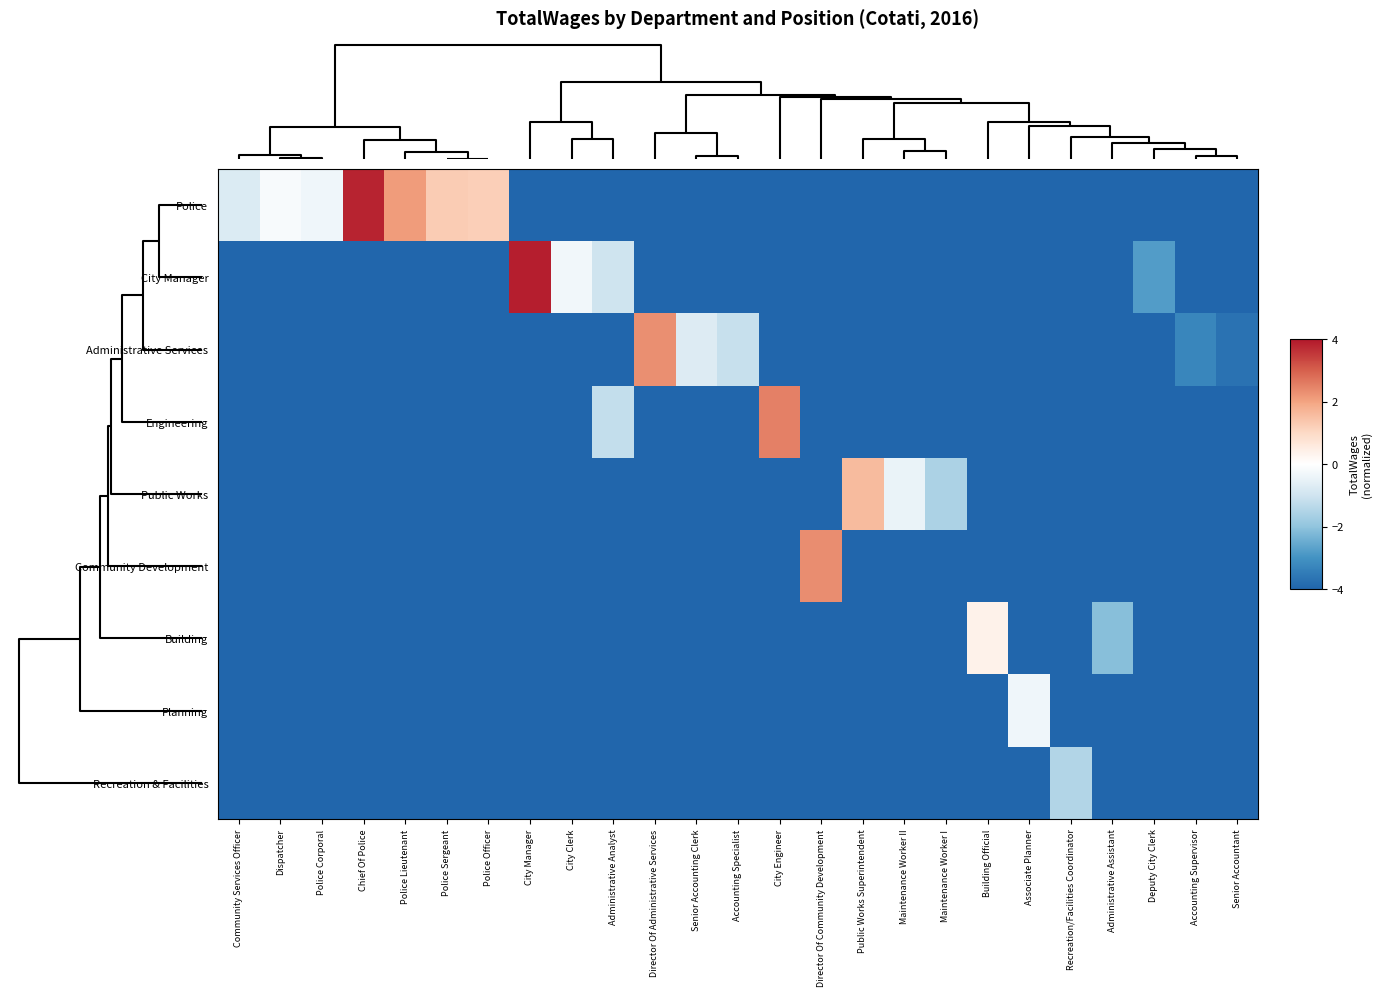

Reading right to left, extract all data points from this chart.

Police: Senior Accountant=-4.0	Accounting Supervisor=-4.0	Deputy City Clerk=-4.0	Administrative Assistant=-4.0	Recreation/Facilities Coordinator=-4.0	Associate Planner=-4.0	Building Official=-4.0	Maintenance Worker I=-4.0	Maintenance Worker II=-4.0	Public Works Superintendent=-4.0	Director Of Community Development=-4.0	City Engineer=-4.0	Accounting Specialist=-4.0	Senior Accounting Clerk=-4.0	Director Of Administrative Services=-4.0	Administrative Analyst=-4.0	City Clerk=-4.0	City Manager=-4.0	Police Officer=1.2	Police Sergeant=1.3	Police Lieutenant=2.1	Chief Of Police=3.8	Police Corporal=-0.3	Dispatcher=-0.2	Community Services Officer=-0.8
City Manager: Senior Accountant=-4.0	Accounting Supervisor=-4.0	Deputy City Clerk=-2.8	Administrative Assistant=-4.0	Recreation/Facilities Coordinator=-4.0	Associate Planner=-4.0	Building Official=-4.0	Maintenance Worker I=-4.0	Maintenance Worker II=-4.0	Public Works Superintendent=-4.0	Director Of Community Development=-4.0	City Engineer=-4.0	Accounting Specialist=-4.0	Senior Accounting Clerk=-4.0	Director Of Administrative Services=-4.0	Administrative Analyst=-1.0	City Clerk=-0.3	City Manager=3.9	Police Officer=-4.0	Police Sergeant=-4.0	Police Lieutenant=-4.0	Chief Of Police=-4.0	Police Corporal=-4.0	Dispatcher=-4.0	Community Services Officer=-4.0
Administrative Services: Senior Accountant=-3.7	Accounting Supervisor=-3.3	Deputy City Clerk=-4.0	Administrative Assistant=-4.0	Recreation/Facilities Coordinator=-4.0	Associate Planner=-4.0	Building Official=-4.0	Maintenance Worker I=-4.0	Maintenance Worker II=-4.0	Public Works Superintendent=-4.0	Director Of Community Development=-4.0	City Engineer=-4.0	Accounting Specialist=-1.1	Senior Accounting Clerk=-0.7	Director Of Administrative Services=2.3	Administrative Analyst=-4.0	City Clerk=-4.0	City Manager=-4.0	Police Officer=-4.0	Police Sergeant=-4.0	Police Lieutenant=-4.0	Chief Of Police=-4.0	Police Corporal=-4.0	Dispatcher=-4.0	Community Services Officer=-4.0
Engineering: Senior Accountant=-4.0	Accounting Supervisor=-4.0	Deputy City Clerk=-4.0	Administrative Assistant=-4.0	Recreation/Facilities Coordinator=-4.0	Associate Planner=-4.0	Building Official=-4.0	Maintenance Worker I=-4.0	Maintenance Worker II=-4.0	Public Works Superintendent=-4.0	Director Of Community Development=-4.0	City Engineer=2.5	Accounting Specialist=-4.0	Senior Accounting Clerk=-4.0	Director Of Administrative Services=-4.0	Administrative Analyst=-1.2	City Clerk=-4.0	City Manager=-4.0	Police Officer=-4.0	Police Sergeant=-4.0	Police Lieutenant=-4.0	Chief Of Police=-4.0	Police Corporal=-4.0	Dispatcher=-4.0	Community Services Officer=-4.0
Public Works: Senior Accountant=-4.0	Accounting Supervisor=-4.0	Deputy City Clerk=-4.0	Administrative Assistant=-4.0	Recreation/Facilities Coordinator=-4.0	Associate Planner=-4.0	Building Official=-4.0	Maintenance Worker I=-1.6	Maintenance Worker II=-0.5	Public Works Superintendent=1.6	Director Of Community Development=-4.0	City Engineer=-4.0	Accounting Specialist=-4.0	Senior Accounting Clerk=-4.0	Director Of Administrative Services=-4.0	Administrative Analyst=-4.0	City Clerk=-4.0	City Manager=-4.0	Police Officer=-4.0	Police Sergeant=-4.0	Police Lieutenant=-4.0	Chief Of Police=-4.0	Police Corporal=-4.0	Dispatcher=-4.0	Community Services Officer=-4.0
Community Development: Senior Accountant=-4.0	Accounting Supervisor=-4.0	Deputy City Clerk=-4.0	Administrative Assistant=-4.0	Recreation/Facilities Coordinator=-4.0	Associate Planner=-4.0	Building Official=-4.0	Maintenance Worker I=-4.0	Maintenance Worker II=-4.0	Public Works Superintendent=-4.0	Director Of Community Development=2.3	City Engineer=-4.0	Accounting Specialist=-4.0	Senior Accounting Clerk=-4.0	Director Of Administrative Services=-4.0	Administrative Analyst=-4.0	City Clerk=-4.0	City Manager=-4.0	Police Officer=-4.0	Police Sergeant=-4.0	Police Lieutenant=-4.0	Chief Of Police=-4.0	Police Corporal=-4.0	Dispatcher=-4.0	Community Services Officer=-4.0
Building: Senior Accountant=-4.0	Accounting Supervisor=-4.0	Deputy City Clerk=-4.0	Administrative Assistant=-2.1	Recreation/Facilities Coordinator=-4.0	Associate Planner=-4.0	Building Official=0.4	Maintenance Worker I=-4.0	Maintenance Worker II=-4.0	Public Works Superintendent=-4.0	Director Of Community Development=-4.0	City Engineer=-4.0	Accounting Specialist=-4.0	Senior Accounting Clerk=-4.0	Director Of Administrative Services=-4.0	Administrative Analyst=-4.0	City Clerk=-4.0	City Manager=-4.0	Police Officer=-4.0	Police Sergeant=-4.0	Police Lieutenant=-4.0	Chief Of Police=-4.0	Police Corporal=-4.0	Dispatcher=-4.0	Community Services Officer=-4.0
Planning: Senior Accountant=-4.0	Accounting Supervisor=-4.0	Deputy City Clerk=-4.0	Administrative Assistant=-4.0	Recreation/Facilities Coordinator=-4.0	Associate Planner=-0.3	Building Official=-4.0	Maintenance Worker I=-4.0	Maintenance Worker II=-4.0	Public Works Superintendent=-4.0	Director Of Community Development=-4.0	City Engineer=-4.0	Accounting Specialist=-4.0	Senior Accounting Clerk=-4.0	Director Of Administrative Services=-4.0	Administrative Analyst=-4.0	City Clerk=-4.0	City Manager=-4.0	Police Officer=-4.0	Police Sergeant=-4.0	Police Lieutenant=-4.0	Chief Of Police=-4.0	Police Corporal=-4.0	Dispatcher=-4.0	Community Services Officer=-4.0
Recreation & Facilities: Senior Accountant=-4.0	Accounting Supervisor=-4.0	Deputy City Clerk=-4.0	Administrative Assistant=-4.0	Recreation/Facilities Coordinator=-1.5	Associate Planner=-4.0	Building Official=-4.0	Maintenance Worker I=-4.0	Maintenance Worker II=-4.0	Public Works Superintendent=-4.0	Director Of Community Development=-4.0	City Engineer=-4.0	Accounting Specialist=-4.0	Senior Accounting Clerk=-4.0	Director Of Administrative Services=-4.0	Administrative Analyst=-4.0	City Clerk=-4.0	City Manager=-4.0	Police Officer=-4.0	Police Sergeant=-4.0	Police Lieutenant=-4.0	Chief Of Police=-4.0	Police Corporal=-4.0	Dispatcher=-4.0	Community Services Officer=-4.0